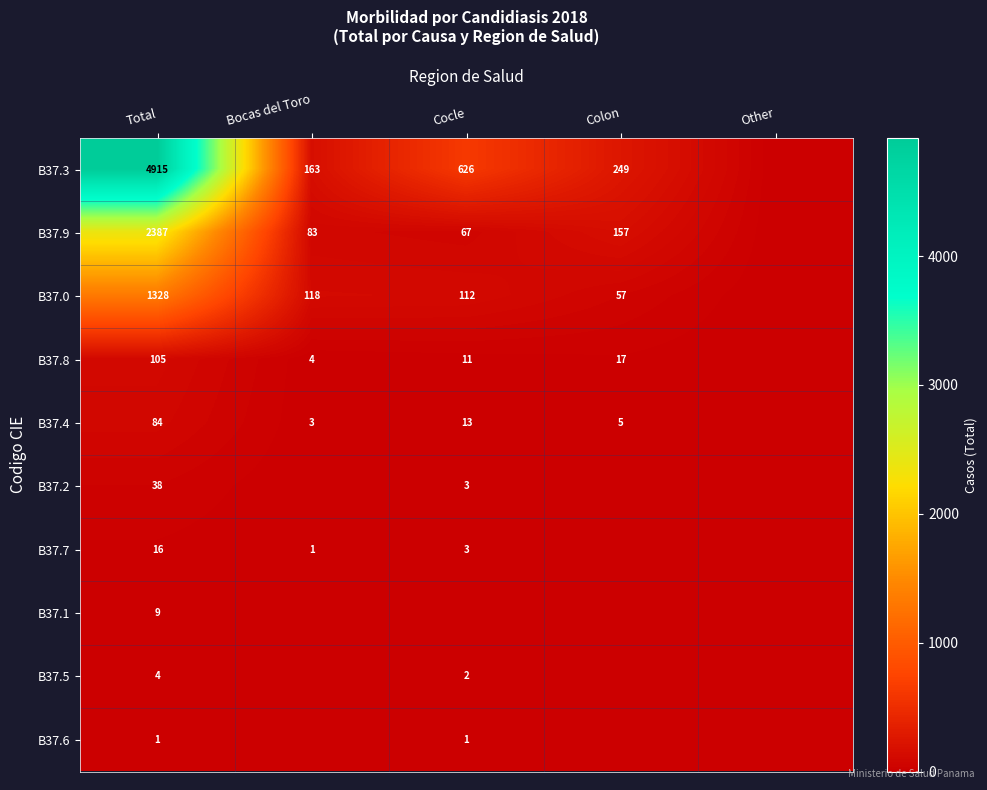

Rank the series at Total from lowest to highest value.

B37.6, B37.5, B37.1, B37.7, B37.2, B37.4, B37.8, B37.0, B37.9, B37.3